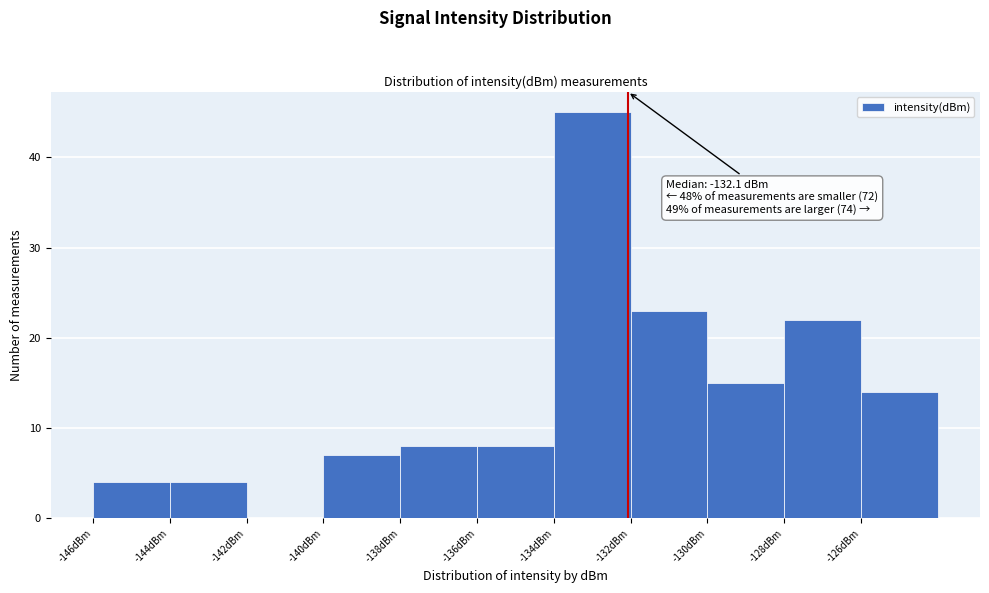

Which range on the x-axis has the tallest bar?

-134 to -132